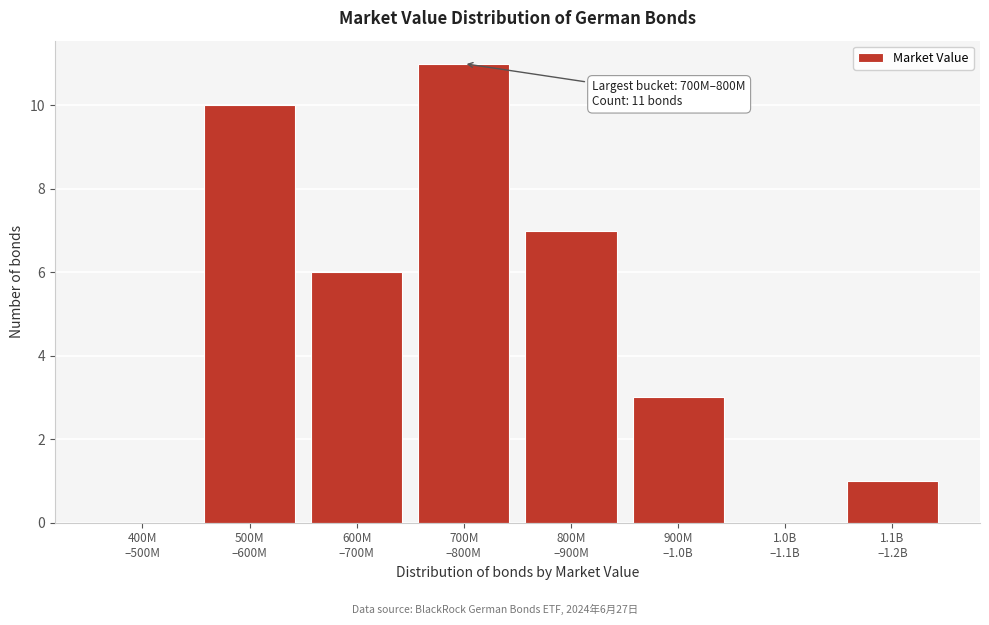

What is the sum of all values?

38